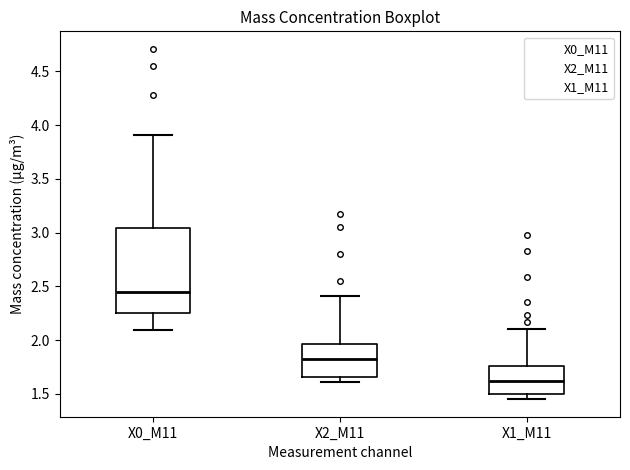

Comparing the boxes themselves (not the whiskers), which one is the tallest?

X0_M11